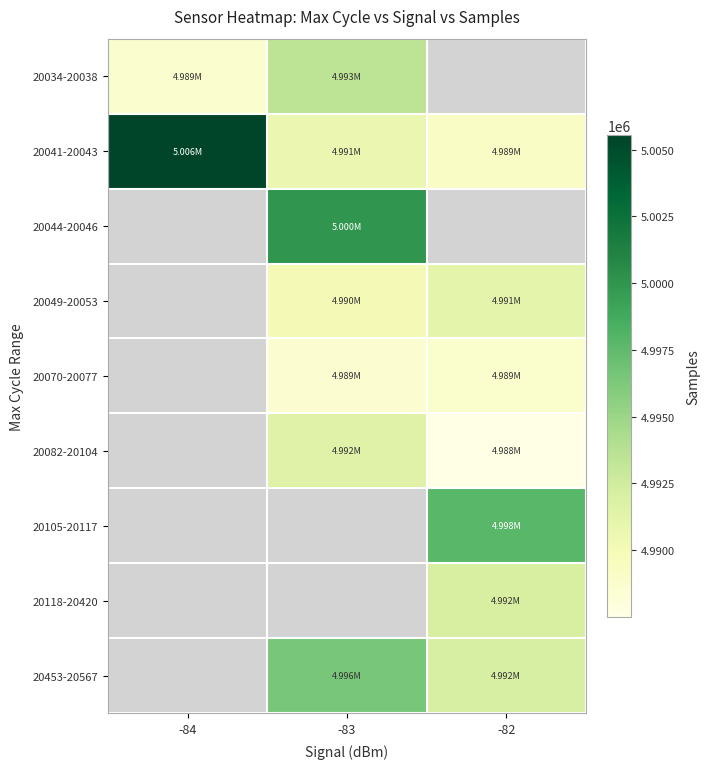

Which category has the highest value across all series?

-84